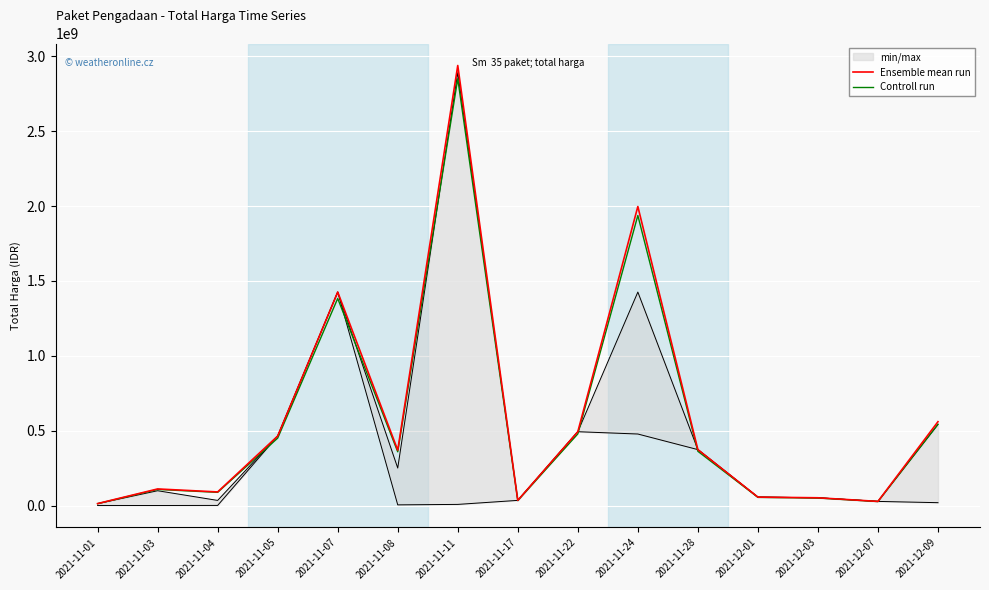

At which category does the chart reach its peak across all series?

2021-11-11